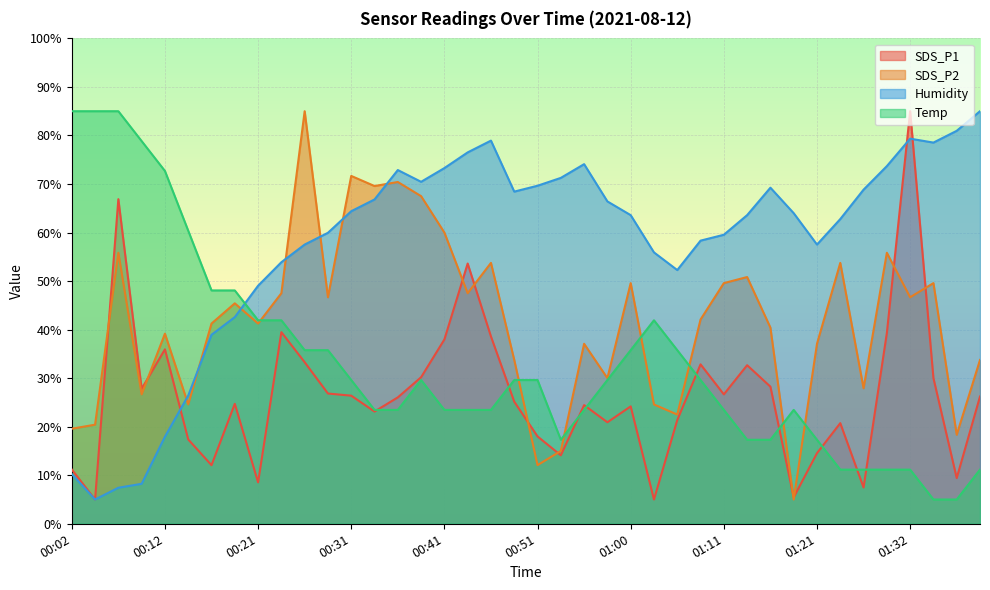

Is the value of SDS_P2 at 00:46 greater than the value of SDS_P1 at 00:21?

Yes